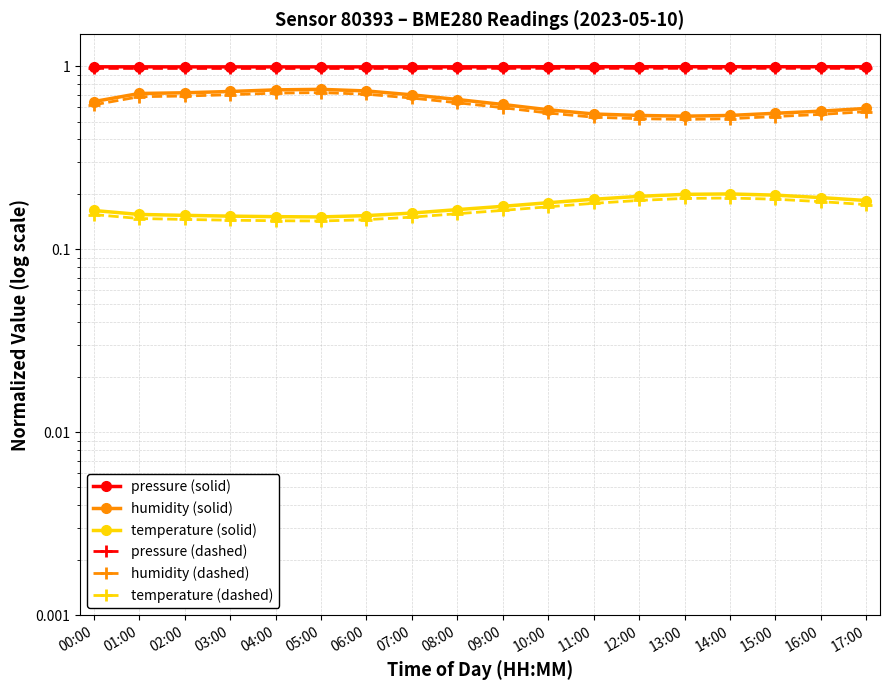

At which category is the sum across all series the highest?

05:00